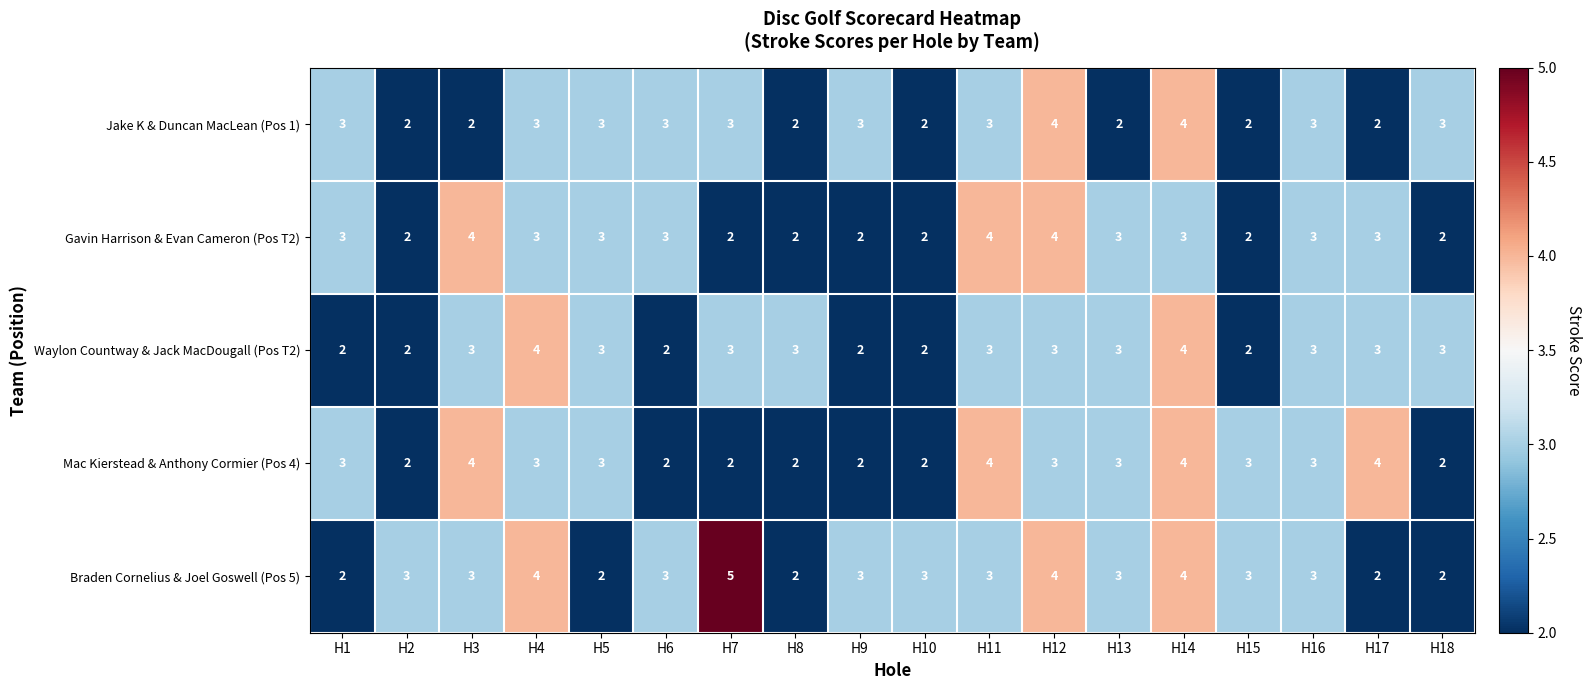

How many distinct data groups are displayed?

5